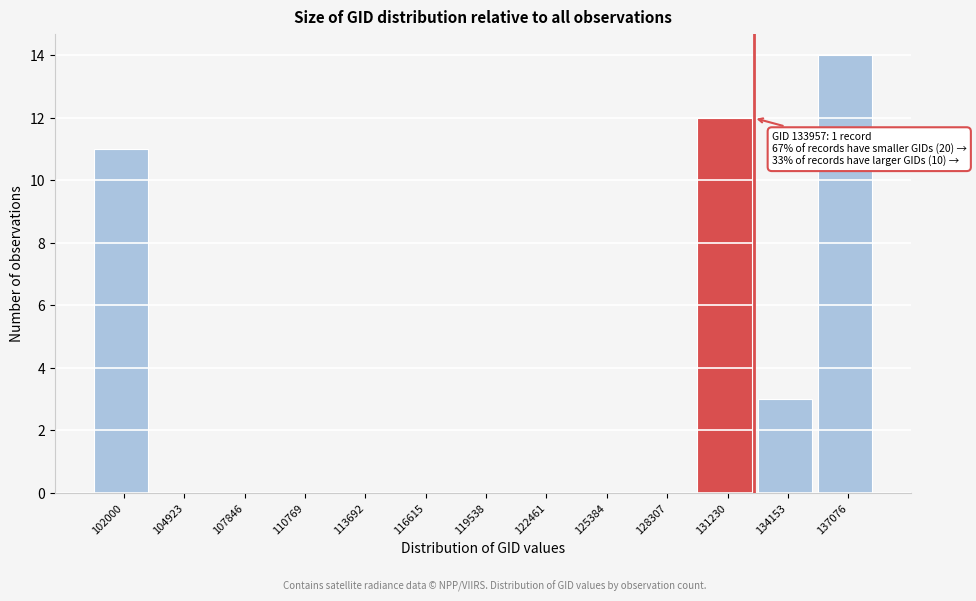

Reading right to left, extract all data points from this chart.

137076=14	134153=3	131230=12	128307=0	125384=0	122461=0	119538=0	116615=0	113692=0	110769=0	107846=0	104923=0	102000=11